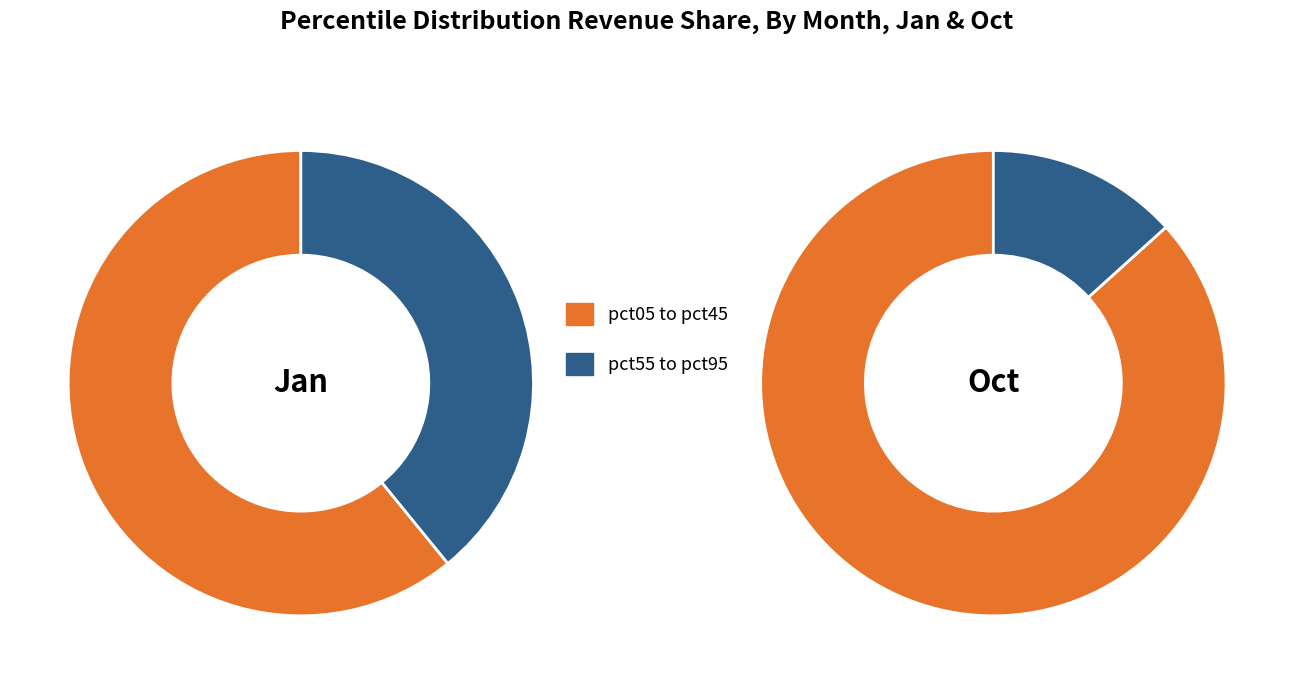

At pct55, list the series in order from largest to smallest.

Jan, Oct